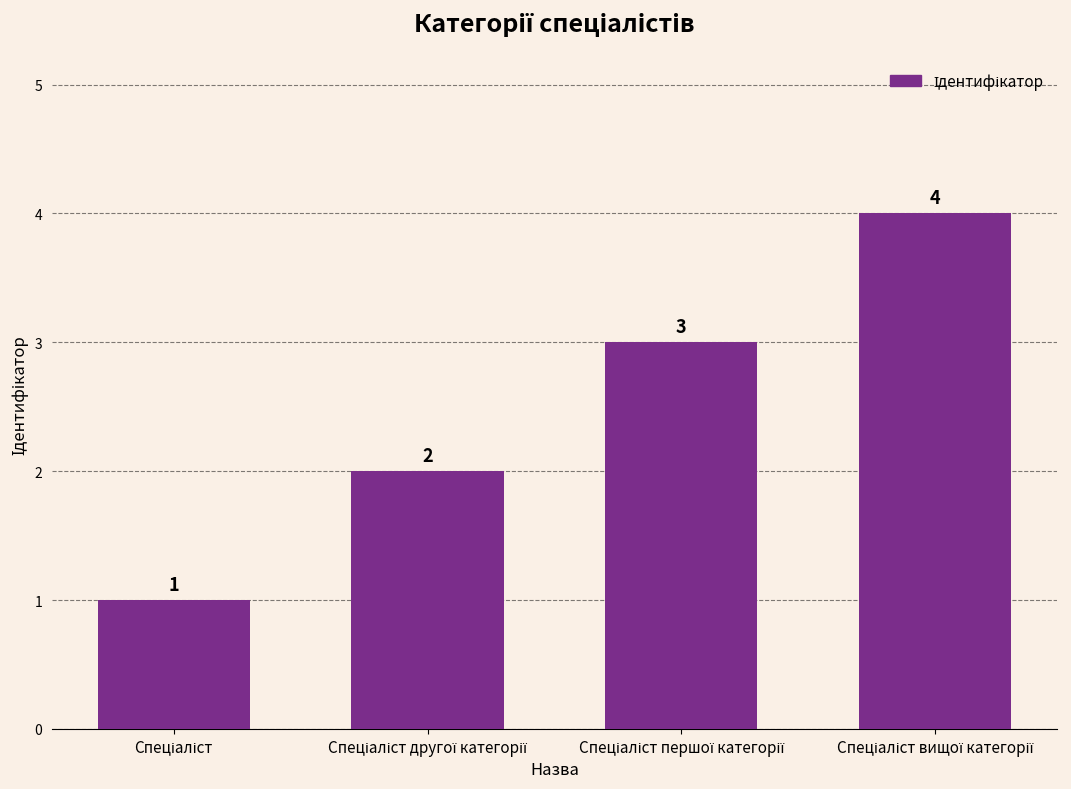

What is the sum of all values?

10